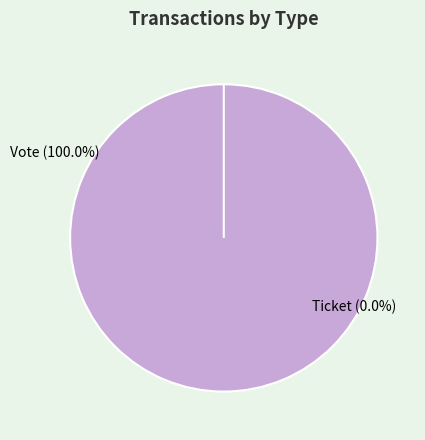

True or false: Ticket accounts for 14% of the total.

False